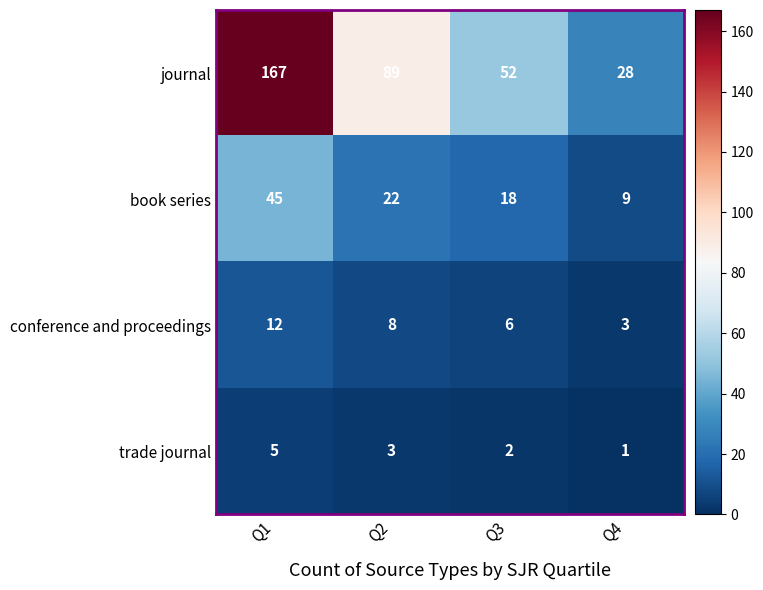

What is the sum of the journal values at Q4 and Q3?

80